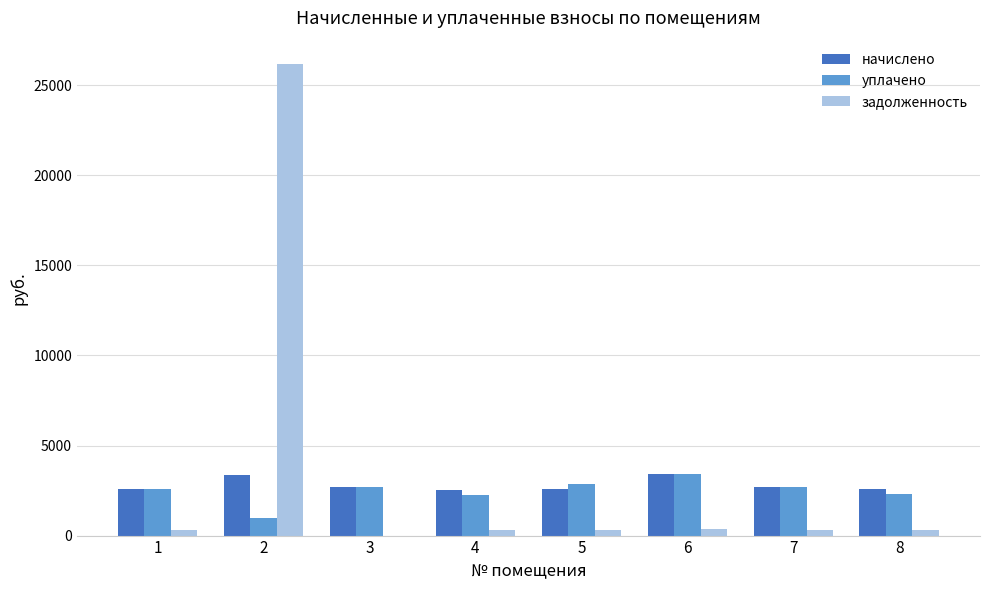

Between 2 and 4, which series saw the biggest shift?

задолженность